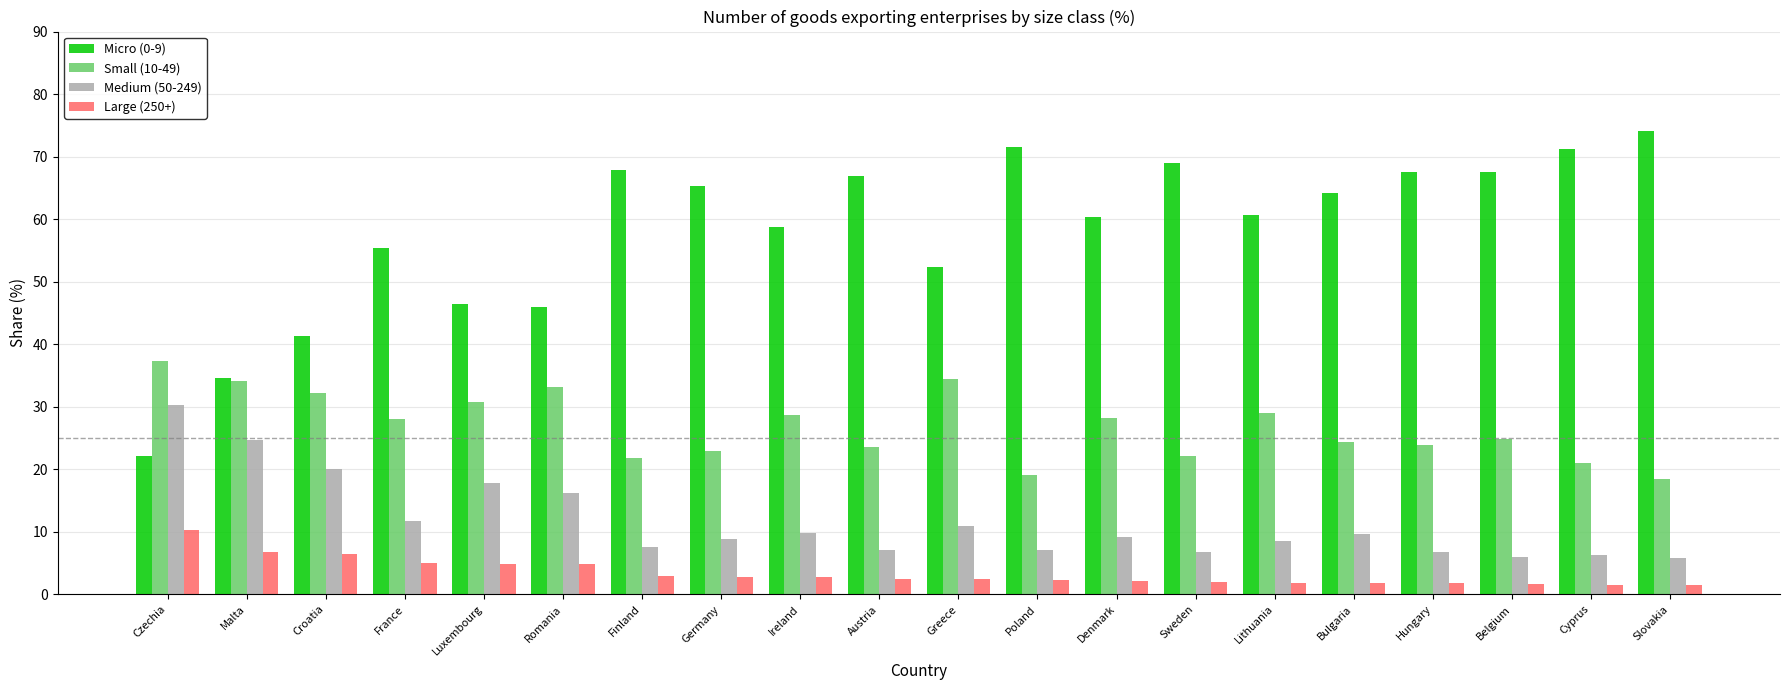

Rank the series at Hungary from highest to lowest value.

Micro (0-9), Small (10-49), Medium (50-249), Large (250+)